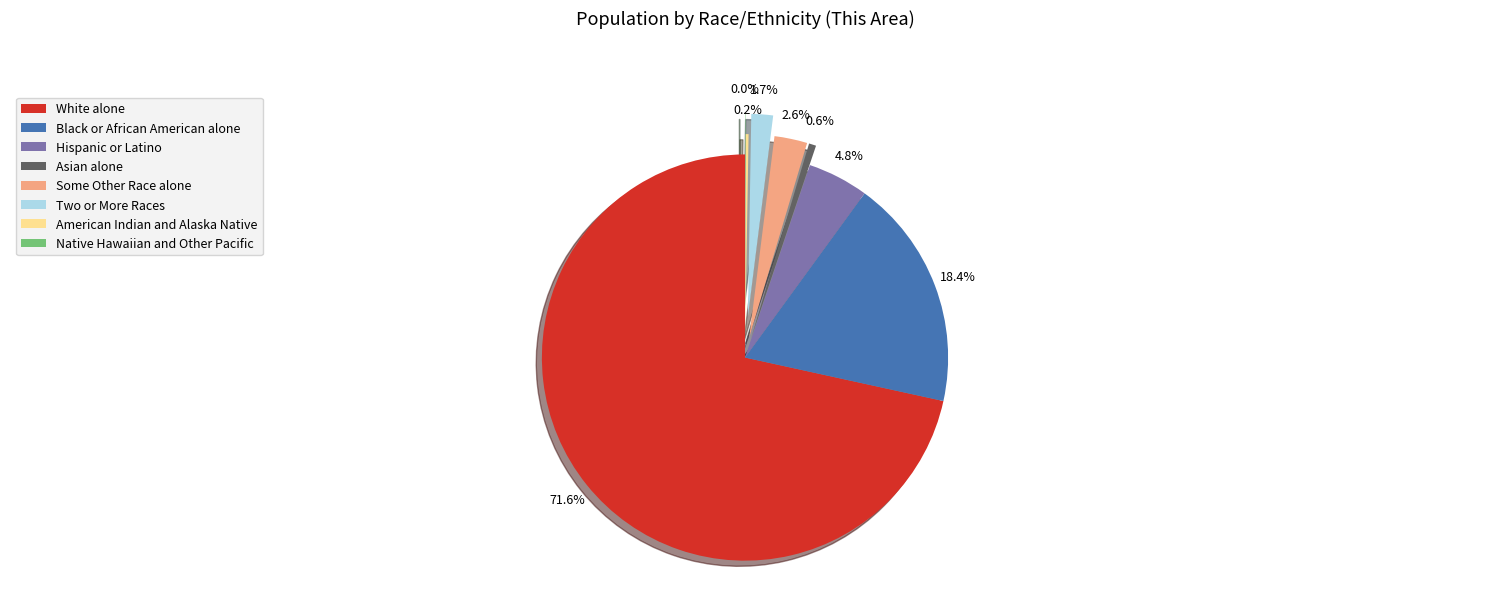

Does Two or More Races account for over 50% of the chart?

No